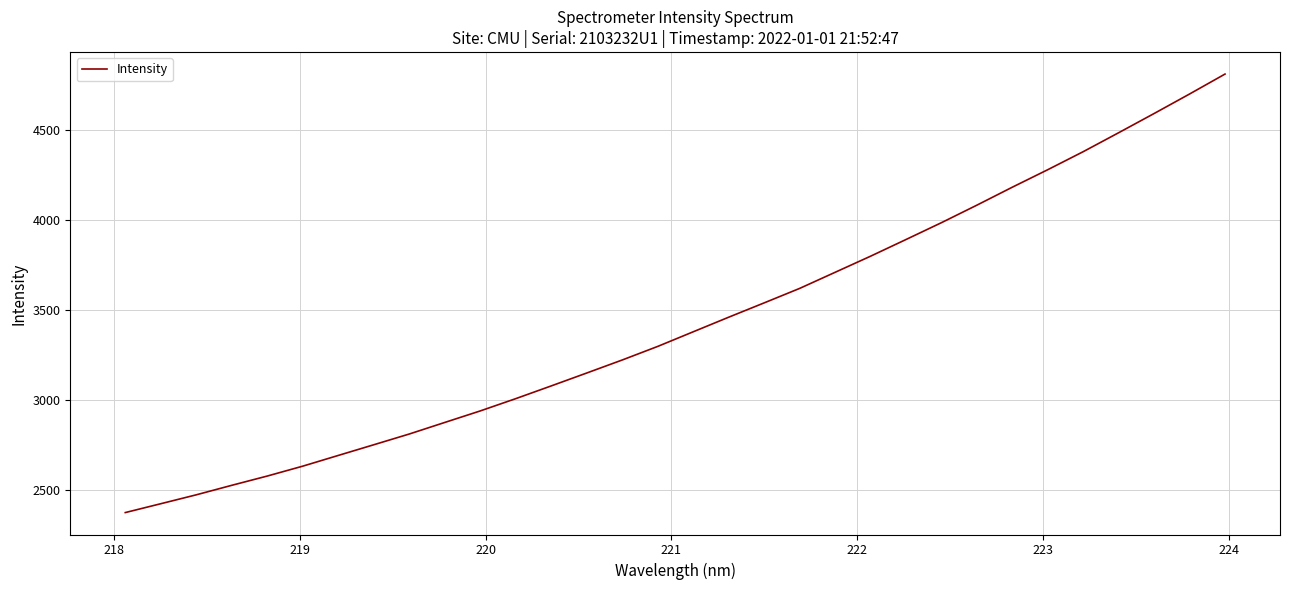

Is this an area chart (filled region under the line)?

No